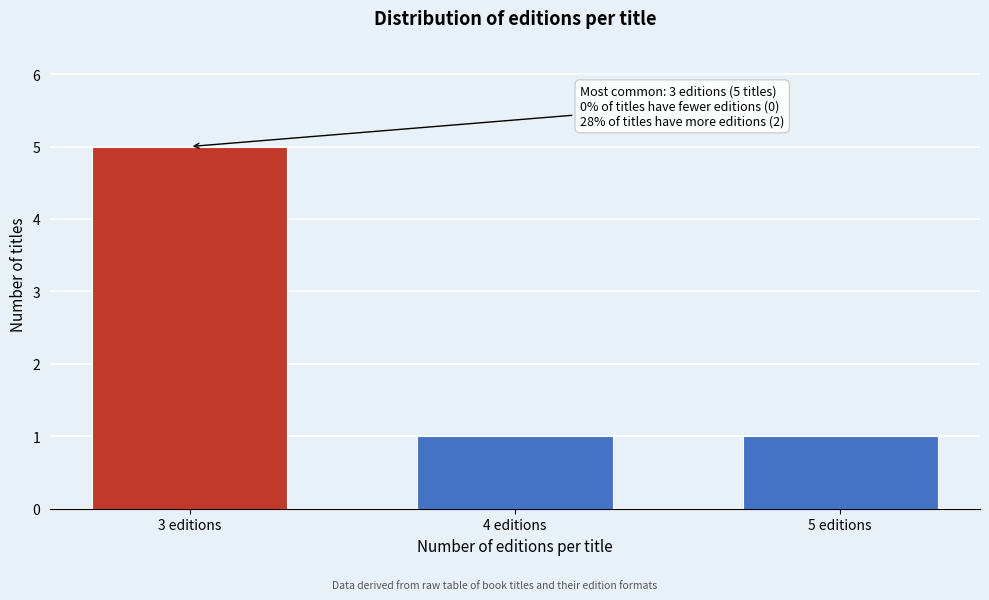

Reading left to right, transcribe all the data shown in this chart.

3 editions=5	4 editions=1	5 editions=1